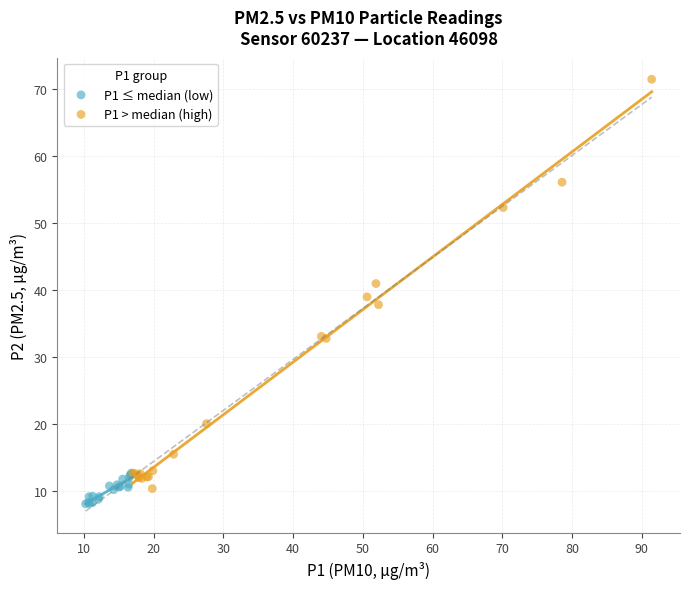

Which series has the largest Y range (max minus min)?

P1 > median (high)